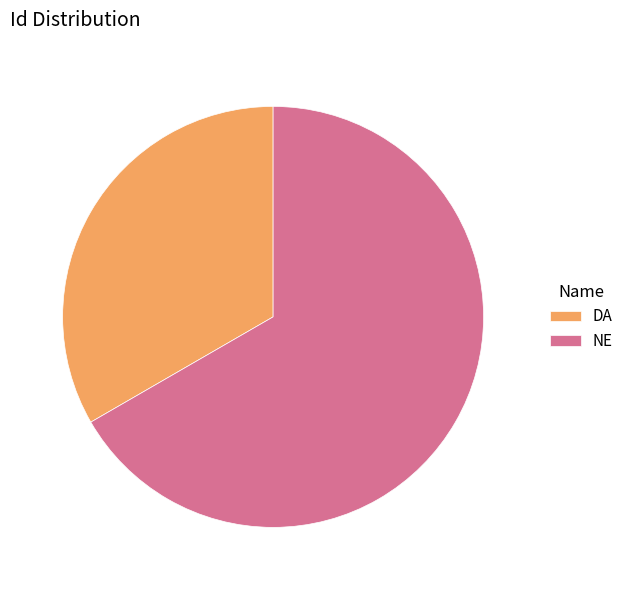

The DA slice represents 33% of the pie. True or false?

True